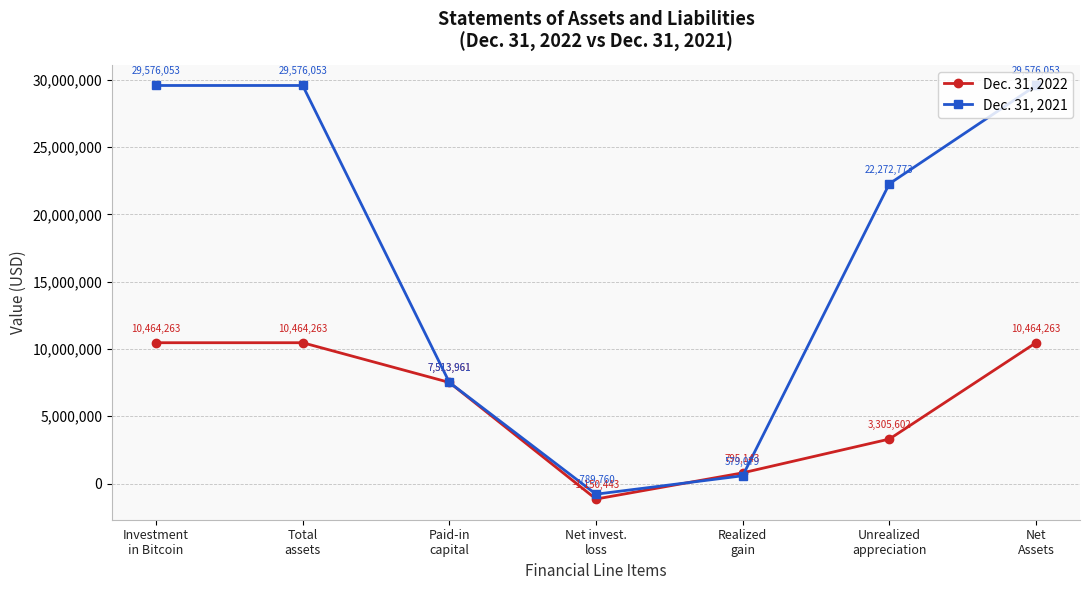

How many values in Dec. 31, 2021 are above zero?

6